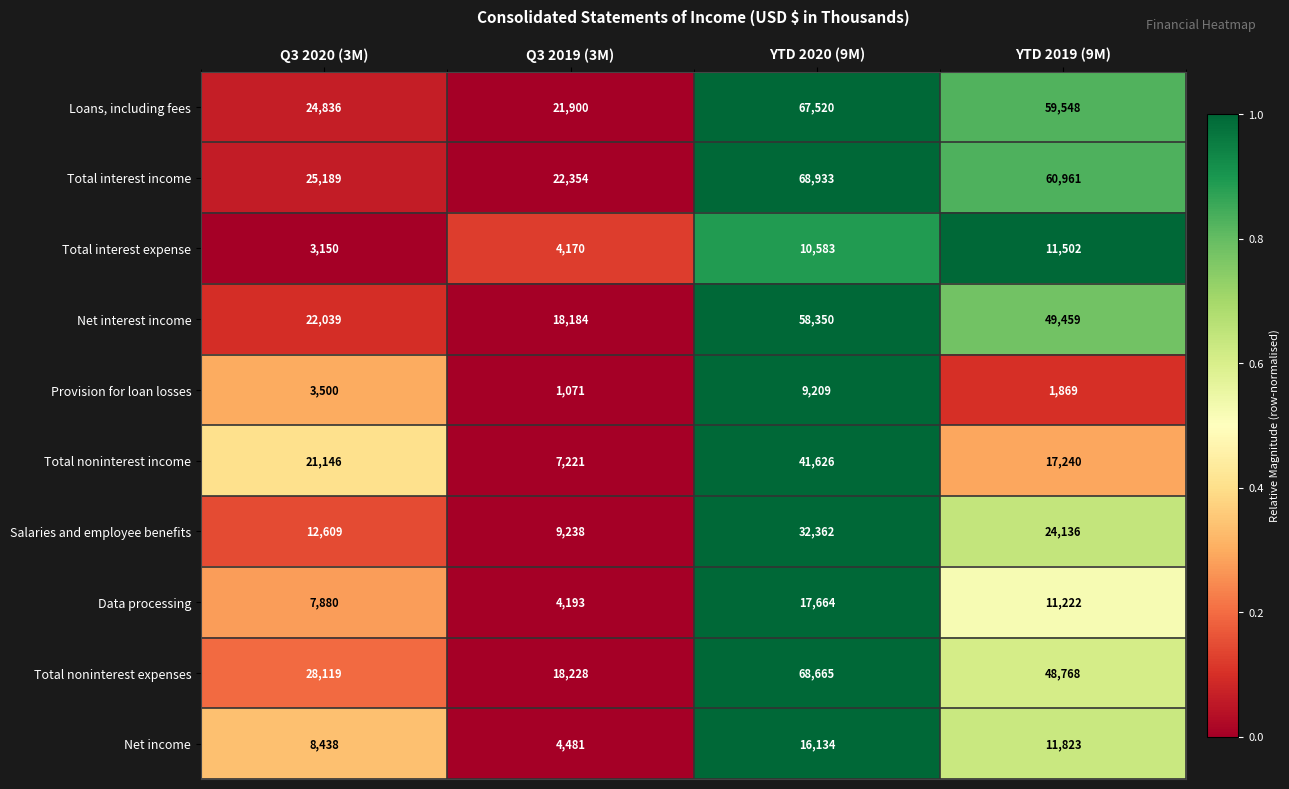

What is the difference between the highest and lowest values at Q3 2019 (3M)?

21283